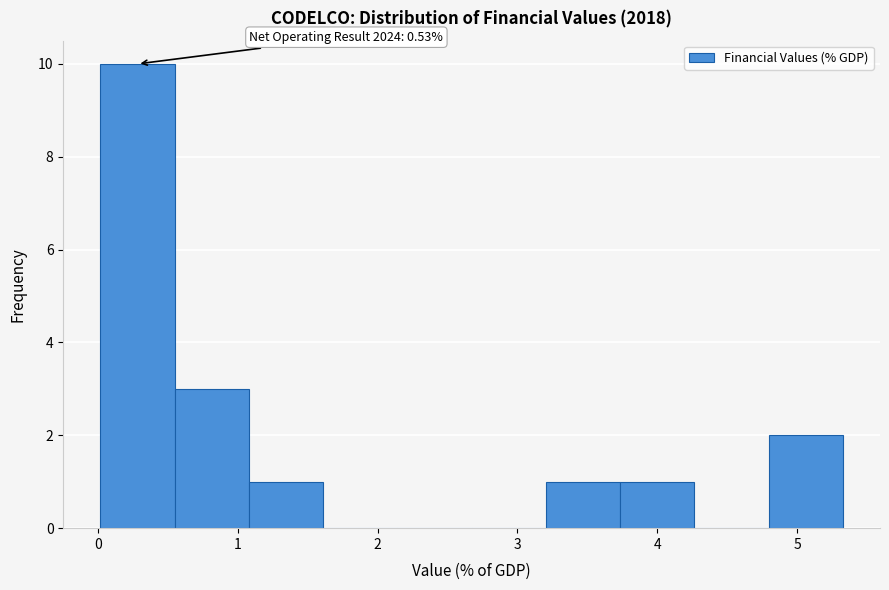

Which range on the x-axis has the tallest bar?

0.0 to 0.5